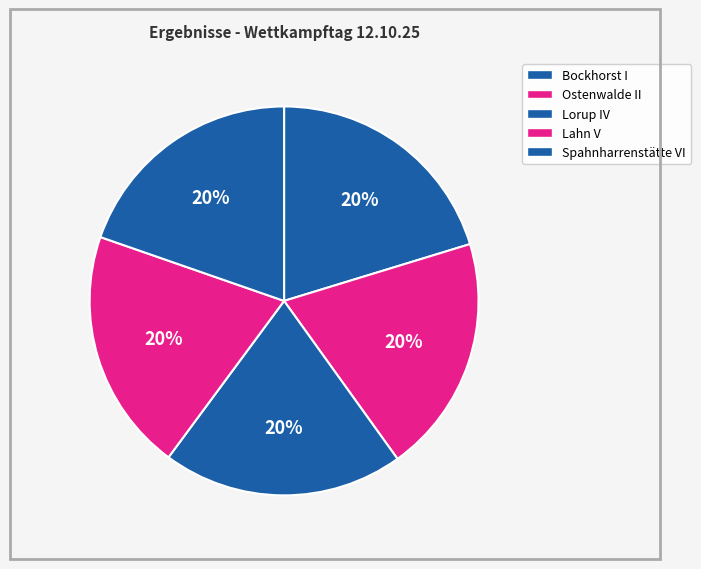

Count the number of slices in the pie.

5